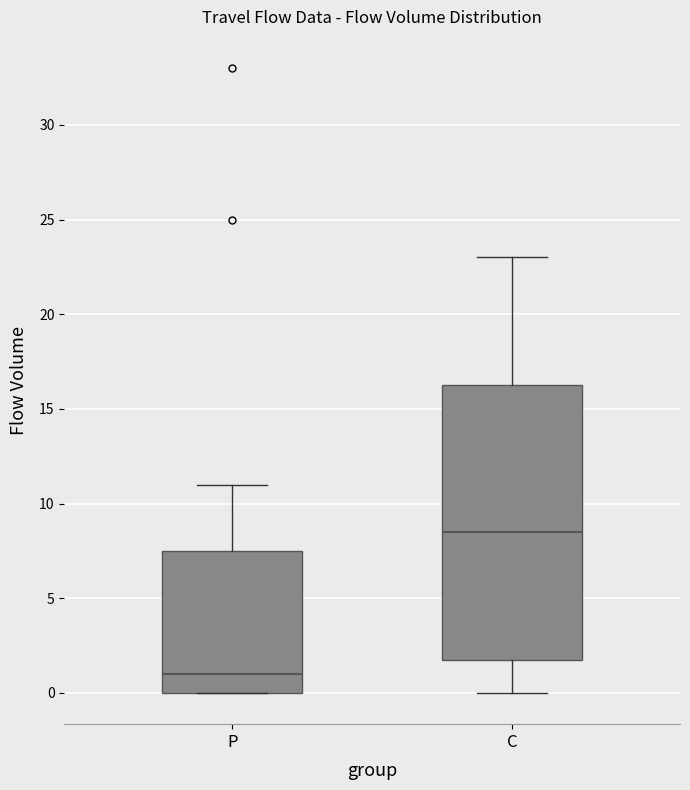

Reading left to right, read every box against the y-axis: the position of its median line, the range the box covers, and the ends of its whiskers. The values are not printed on the chart, so give them approximately, as read against the axis.

P: median 1.0, box 0.0 to 7.5, whiskers 0.0 to 11.0
C: median 8.5, box 2.0 to 16.5, whiskers 0.0 to 23.0